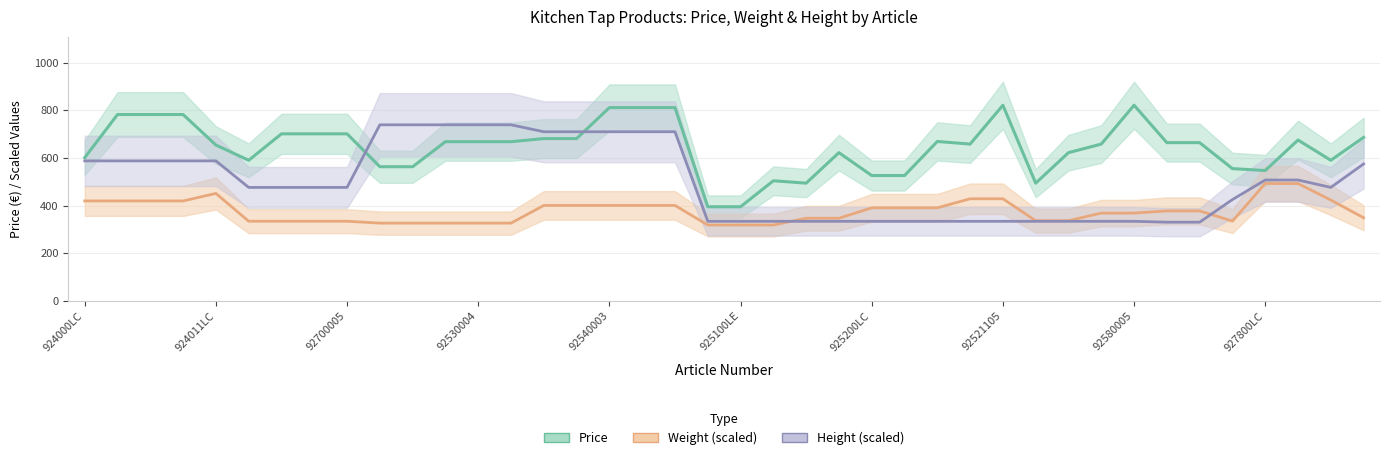

What is the sum of all Height values?

19910.2